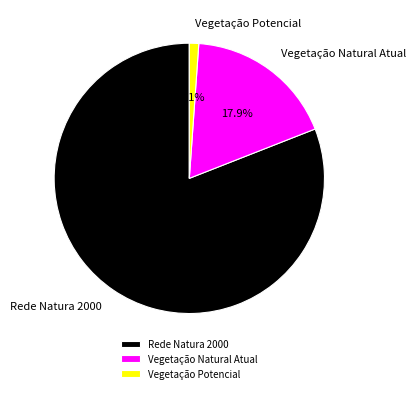

How many segments does this pie chart have?

3